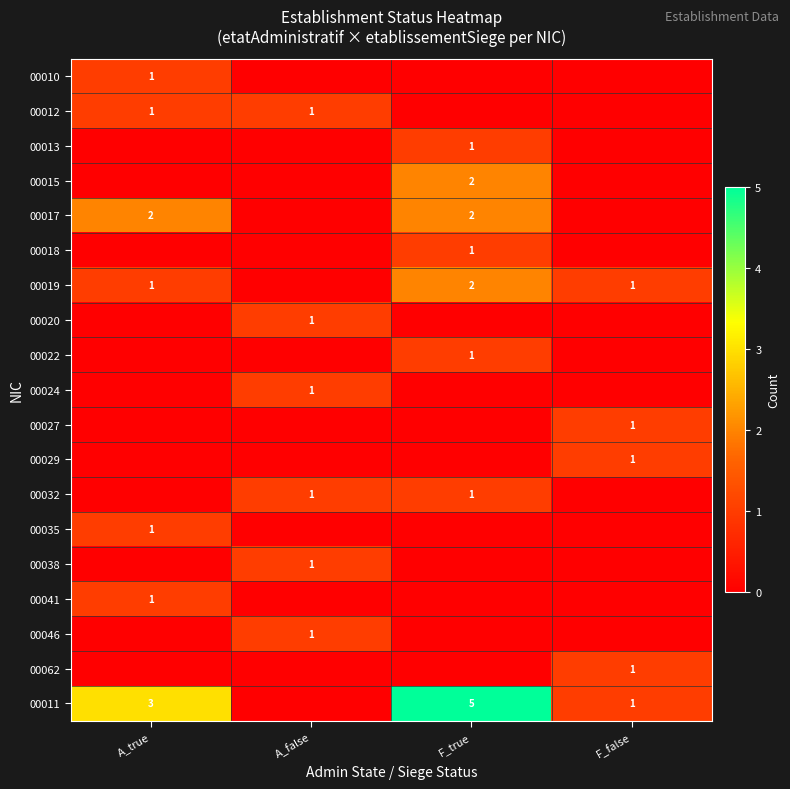

True or false: 00019 has a value of 1 at F_false.

True